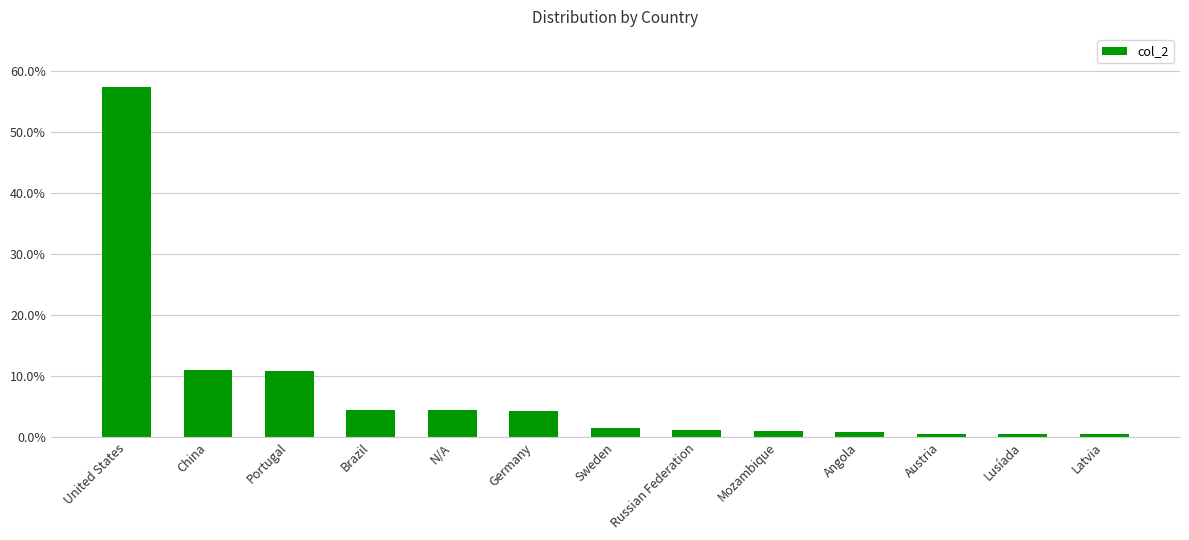

Which has a higher value, Russian Federation or Lusíada?

Russian Federation